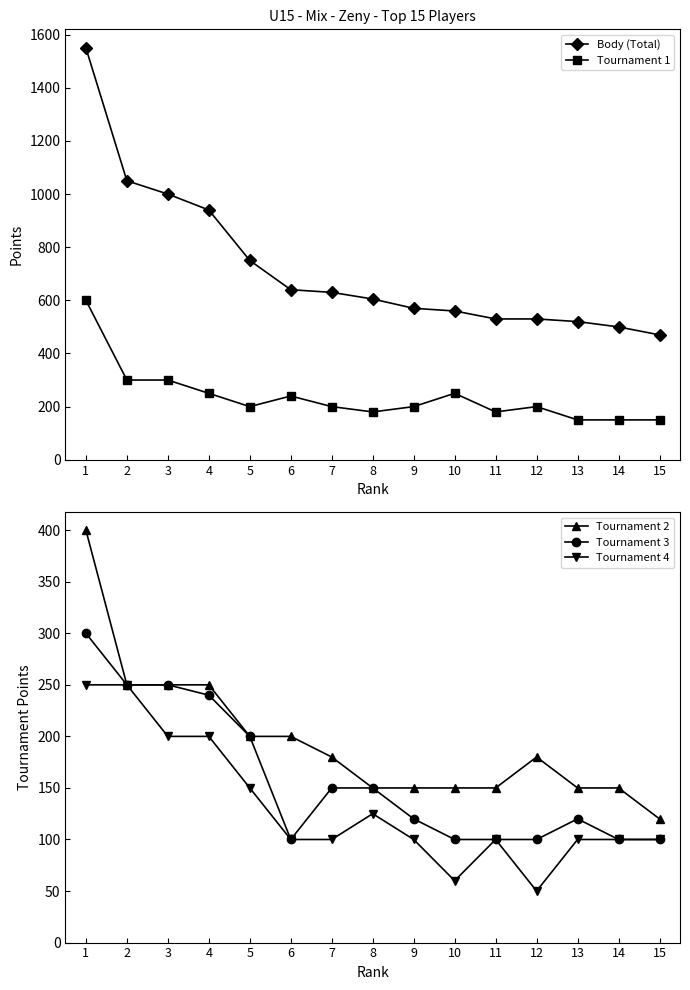

Between 10 and 15, which series saw the biggest shift?

Tournament 1